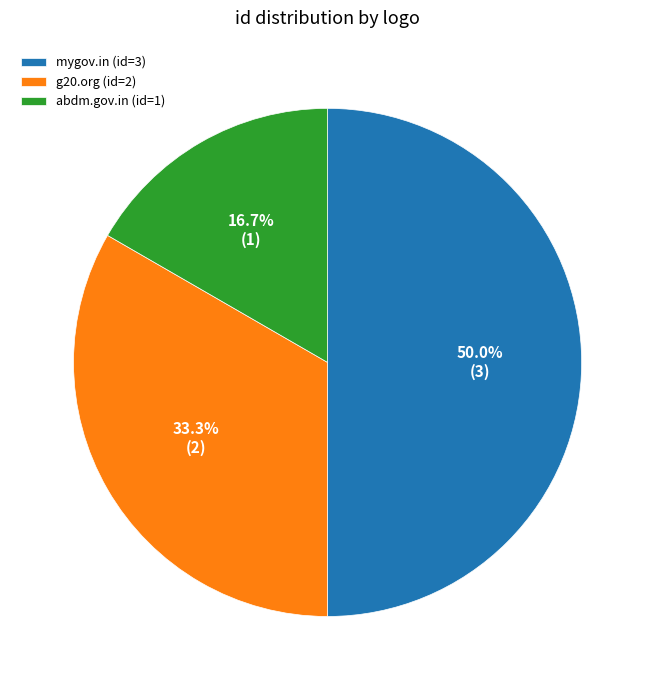

Approximately how many times larger is the value at g20.org (id=2) compared to mygov.in (id=3)?

0.7